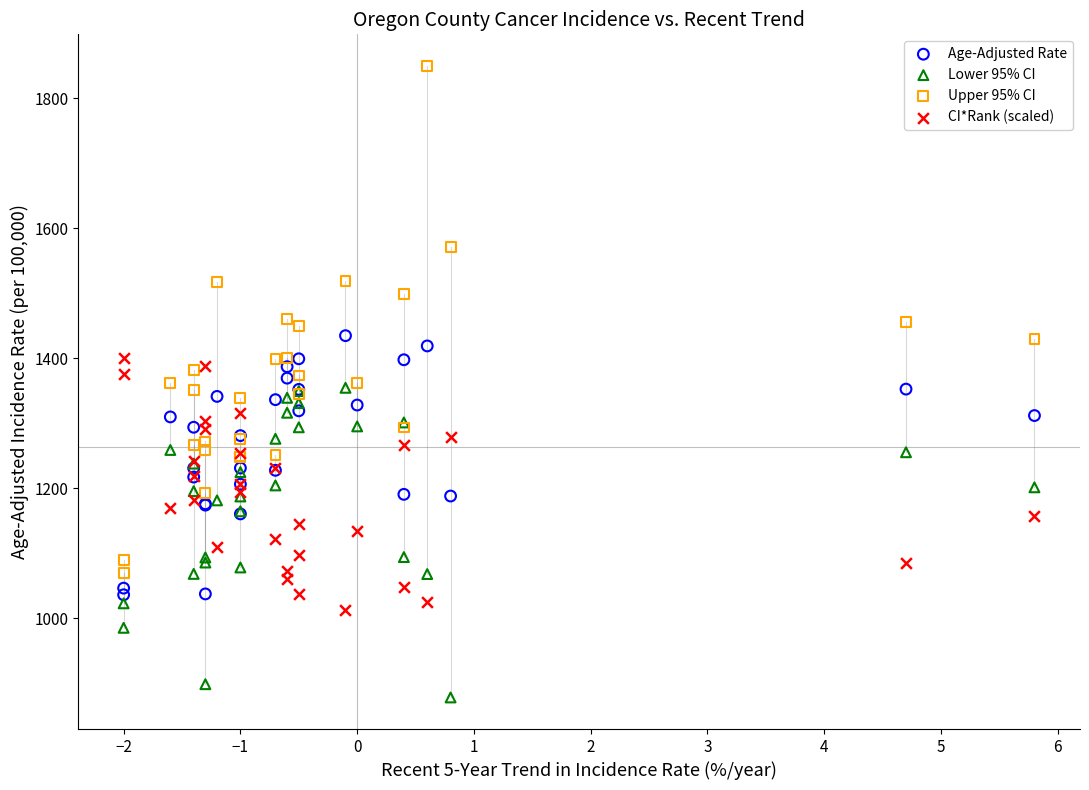

Which series reaches the minimum Y coordinate?

Lower 95% CI